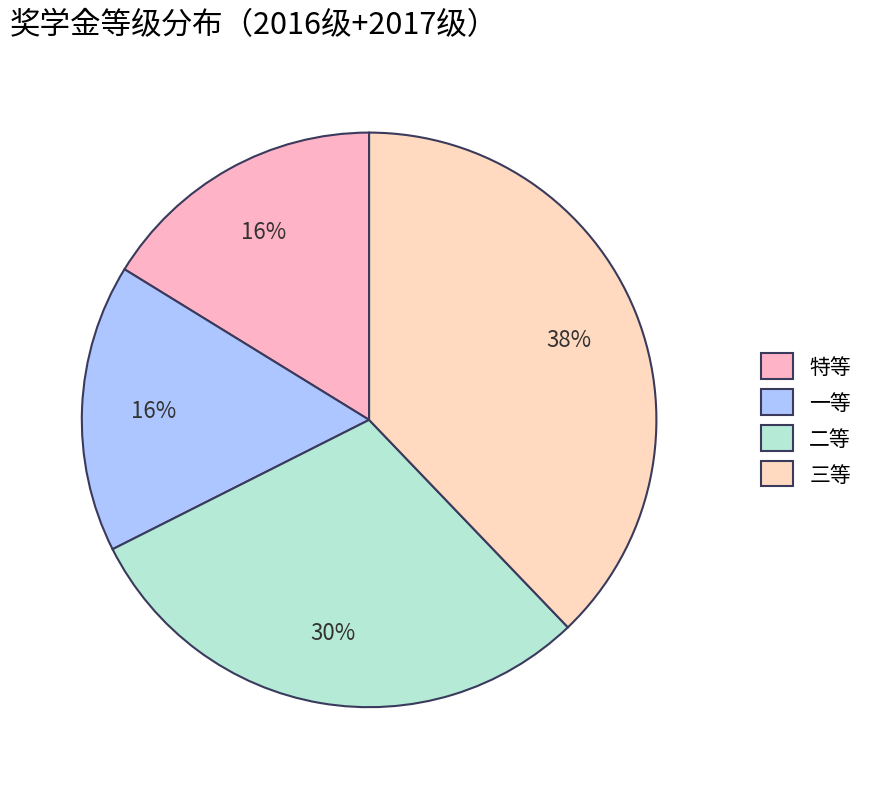

To the nearest percent, what portion does 二等 represent?

30%